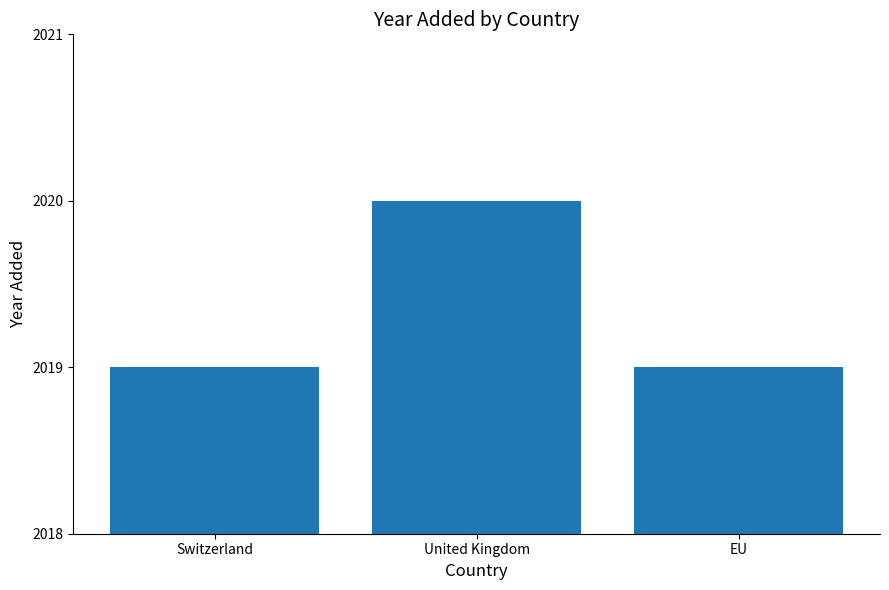

Which has a higher value, Switzerland or United Kingdom?

United Kingdom